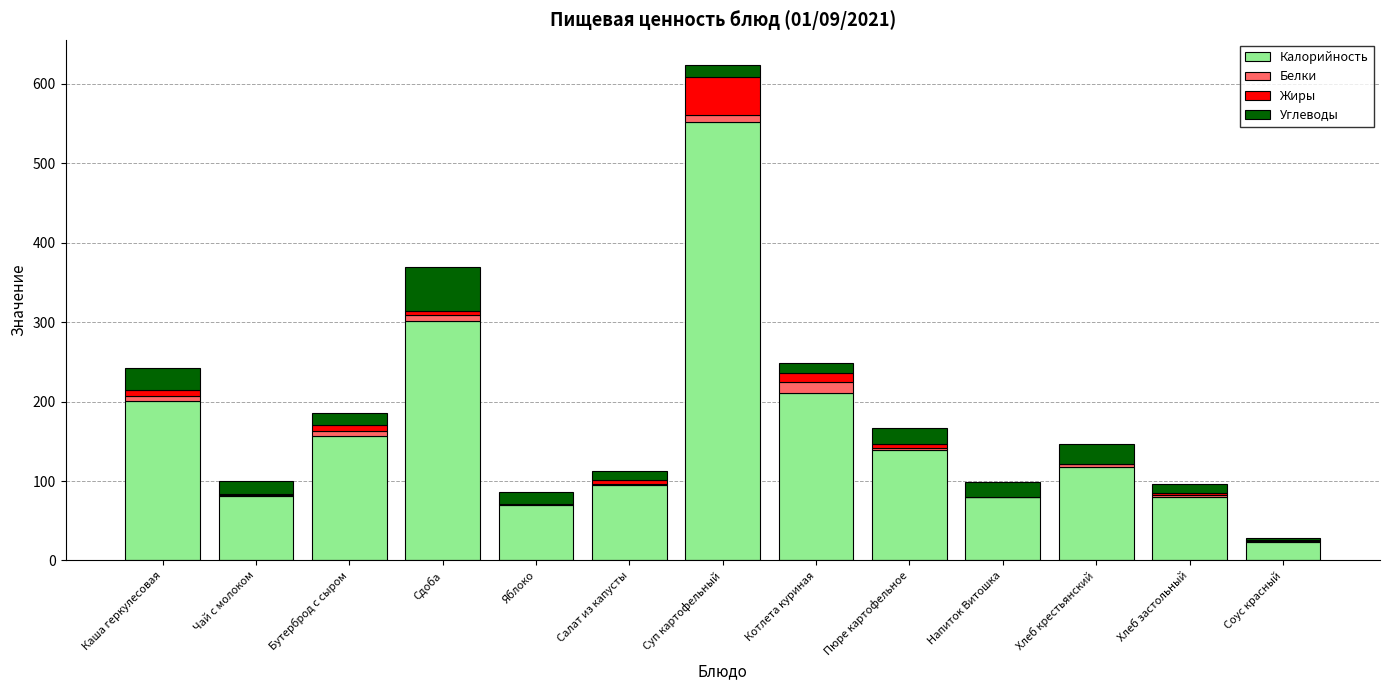

What is the highest value of the Калорийность series?

552.3